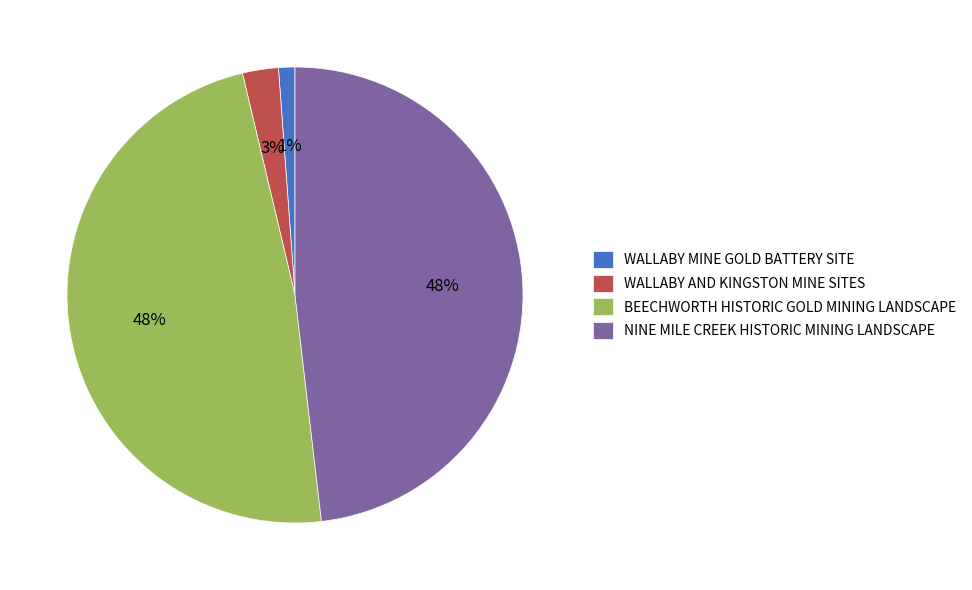

The WALLABY AND KINGSTON MINE SITES slice represents 11% of the pie. True or false?

False